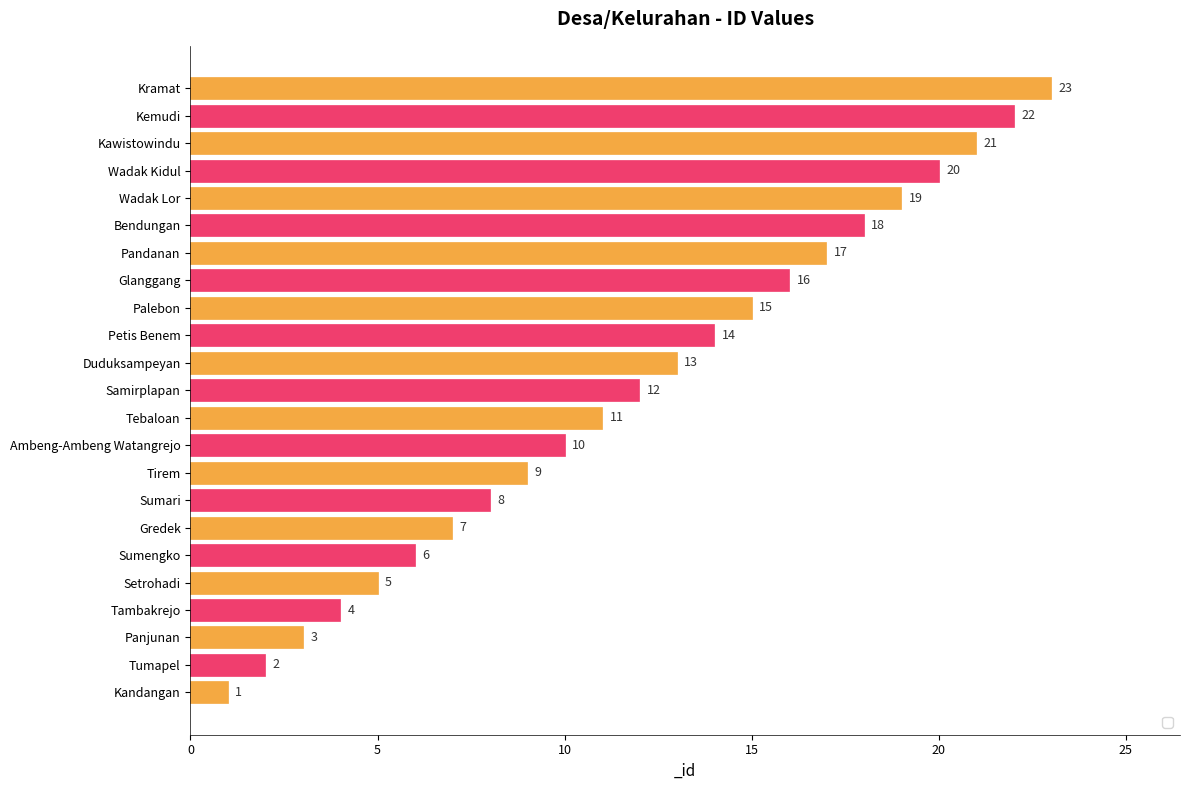

Which has a higher value, Kandangan or Petis Benem?

Petis Benem